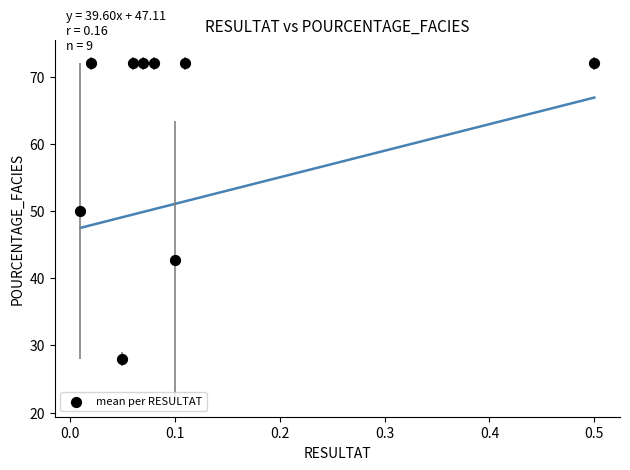

What is the range of X values (max minus min)?

0.5